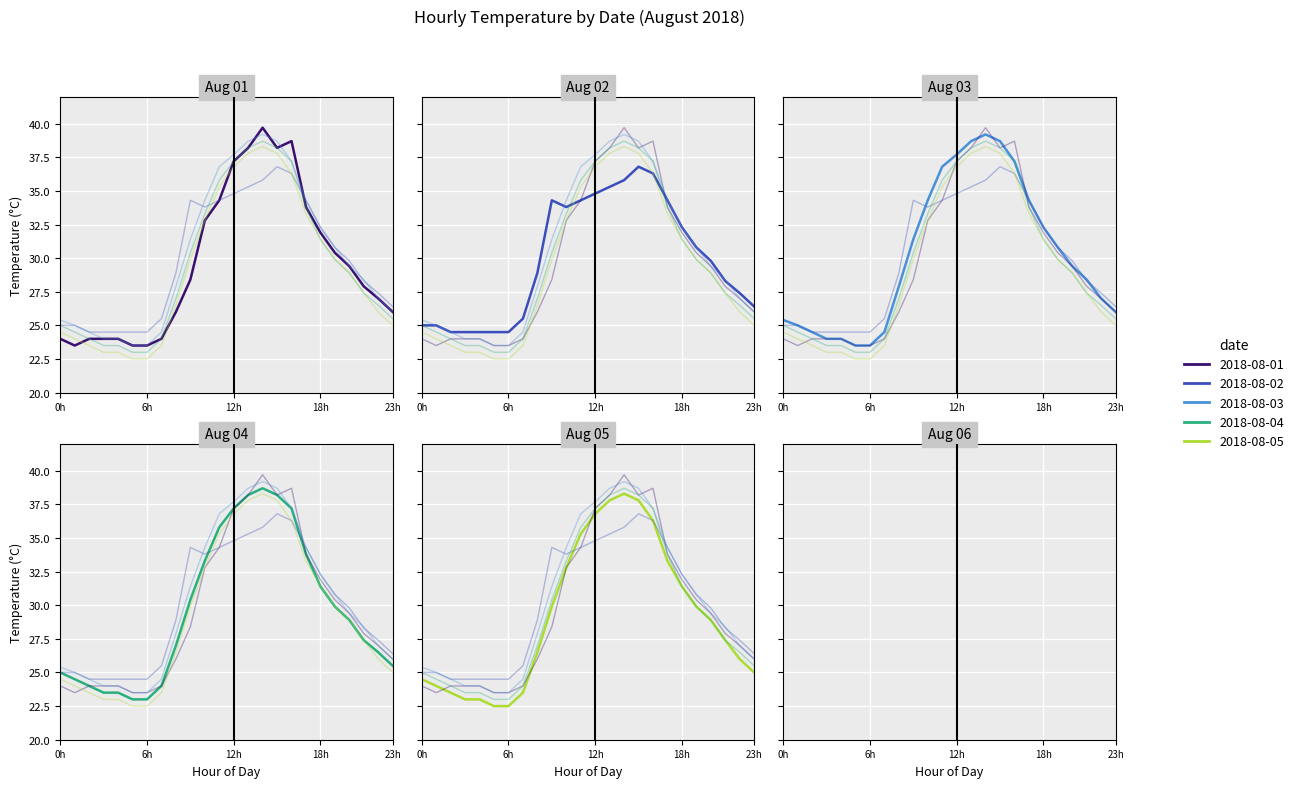

At how many categories does at least one series exceed 32?

10